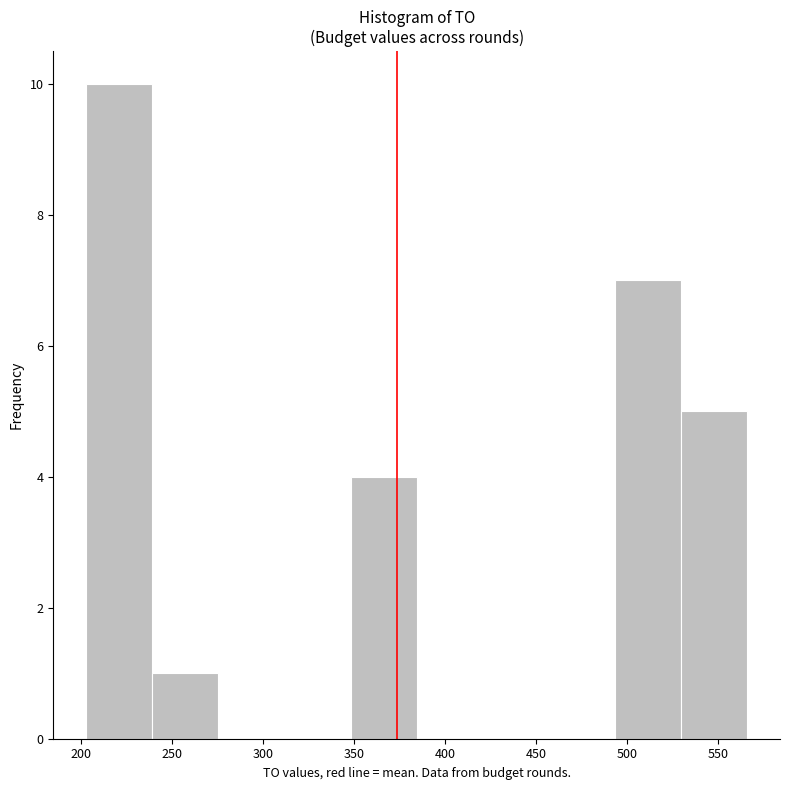

What is the height of the bar covering 240 to 275 on the x-axis? Neither the bar edges nor the heights are printed on the chart, so give them approximately, as read against the axes.

1